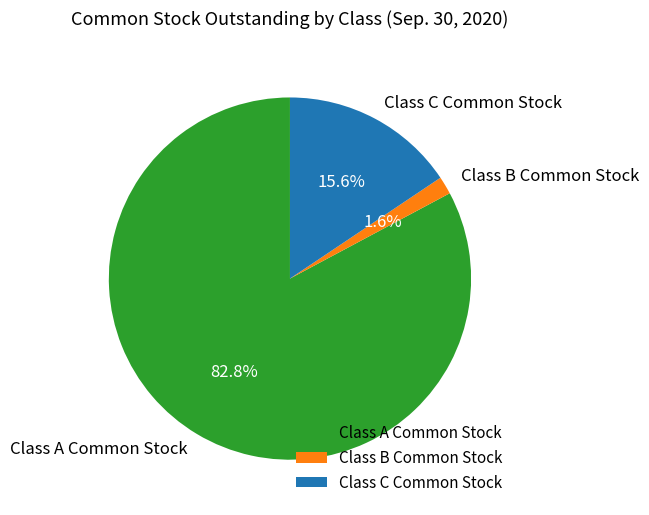

Is there any slice that represents more than half of the pie?

Yes